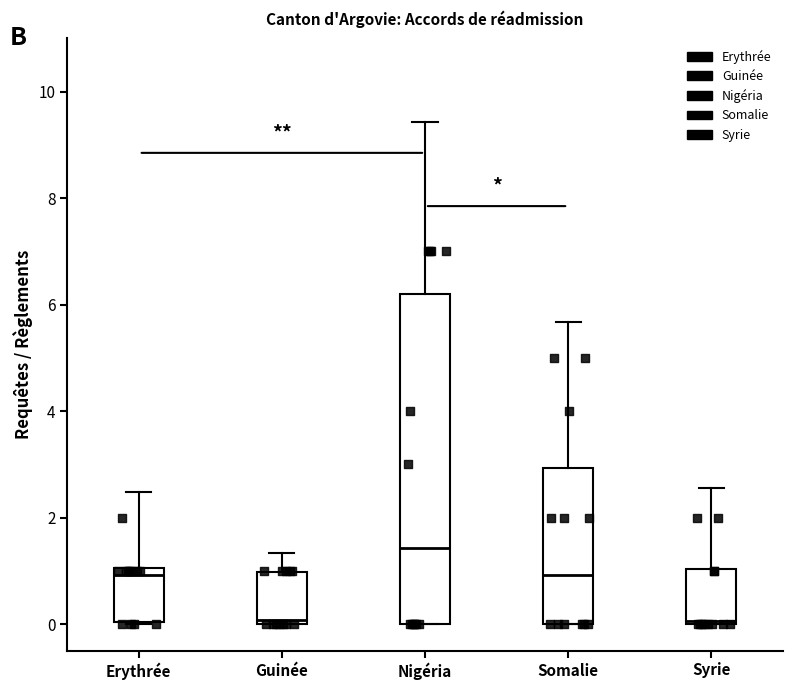

Reading left to right, read every box against the y-axis: the position of its median line, the range the box covers, and the ends of its whiskers. The values are not printed on the chart, so give them approximately, as read against the axis.

Erythrée: median 1.0 (just below the box's upper edge), box 0.0 to 1.0, whiskers 0.0 to 2.4
Guinée: median 0.0 (just above the box's lower edge), box 0.0 to 1.0, whiskers 0.0 to 1.4
Nigéria: median 1.4, box 0.0 to 6.2, whiskers 0.0 to 9.4
Somalie: median 1.0, box 0.0 to 3.0, whiskers 0.0 to 5.6
Syrie: median 0.0, box 0.0 to 1.0, whiskers 0.0 to 2.6